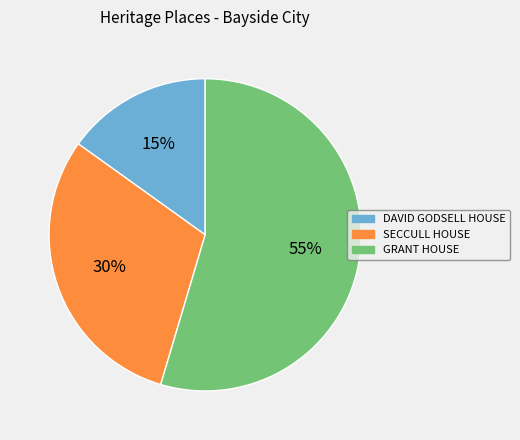

What is the ratio of the value at SECCULL HOUSE to the value at DAVID GODSELL HOUSE?

2.0